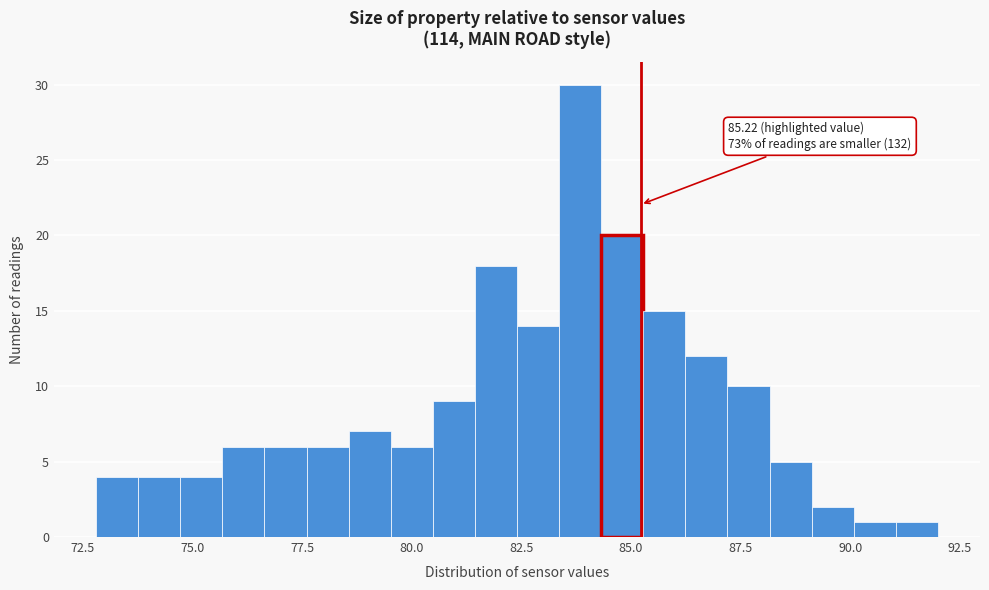

Around what value on the x-axis is the tallest bar? Give the approximate position of its centre, as read against the axis.

84.0